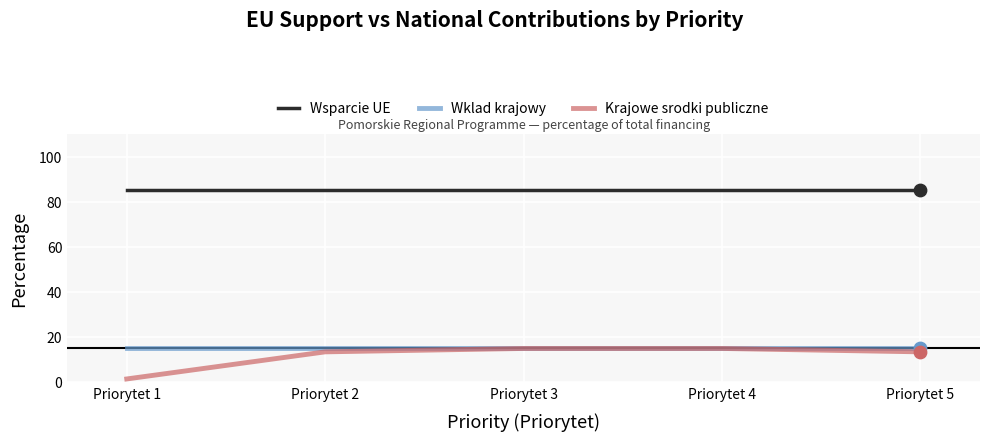

Which series has the largest total across all categories?

Wsparcie UE